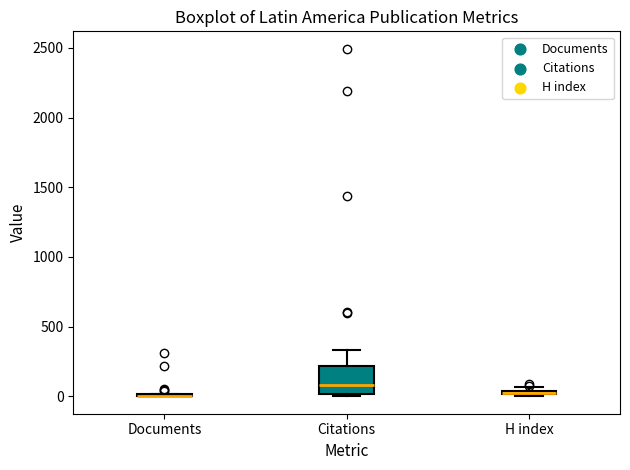

Which box is the tallest, from its lower edge to its upper edge?

Citations